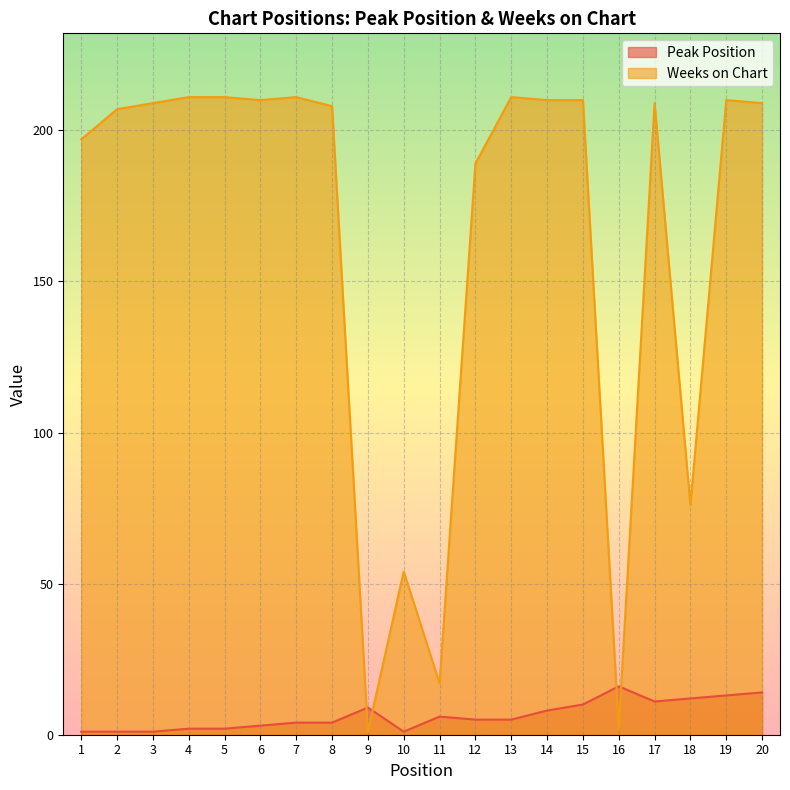

How many lines are shown in the chart?

2